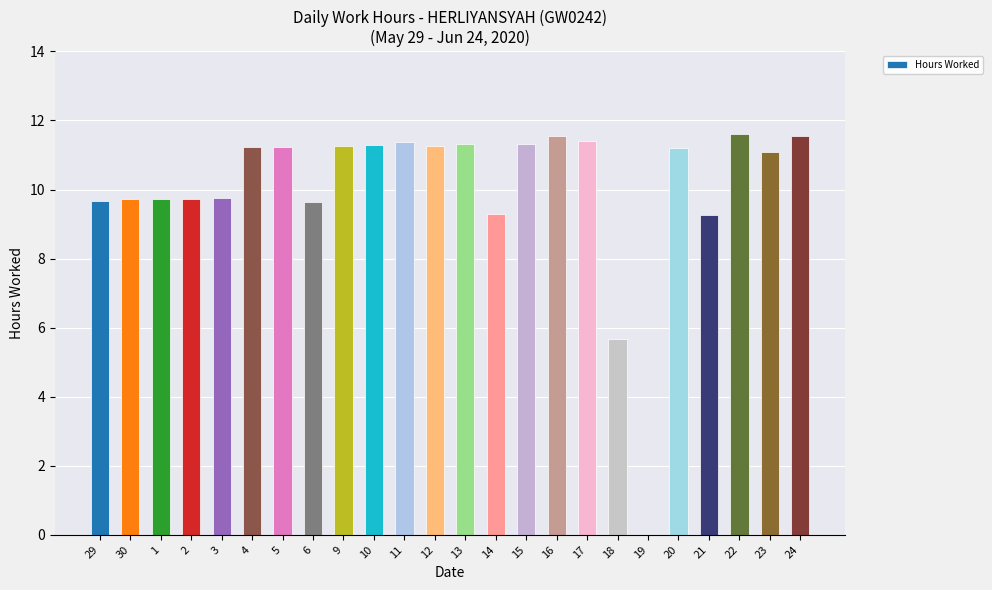

Where is the data nearest to the value 5?

18